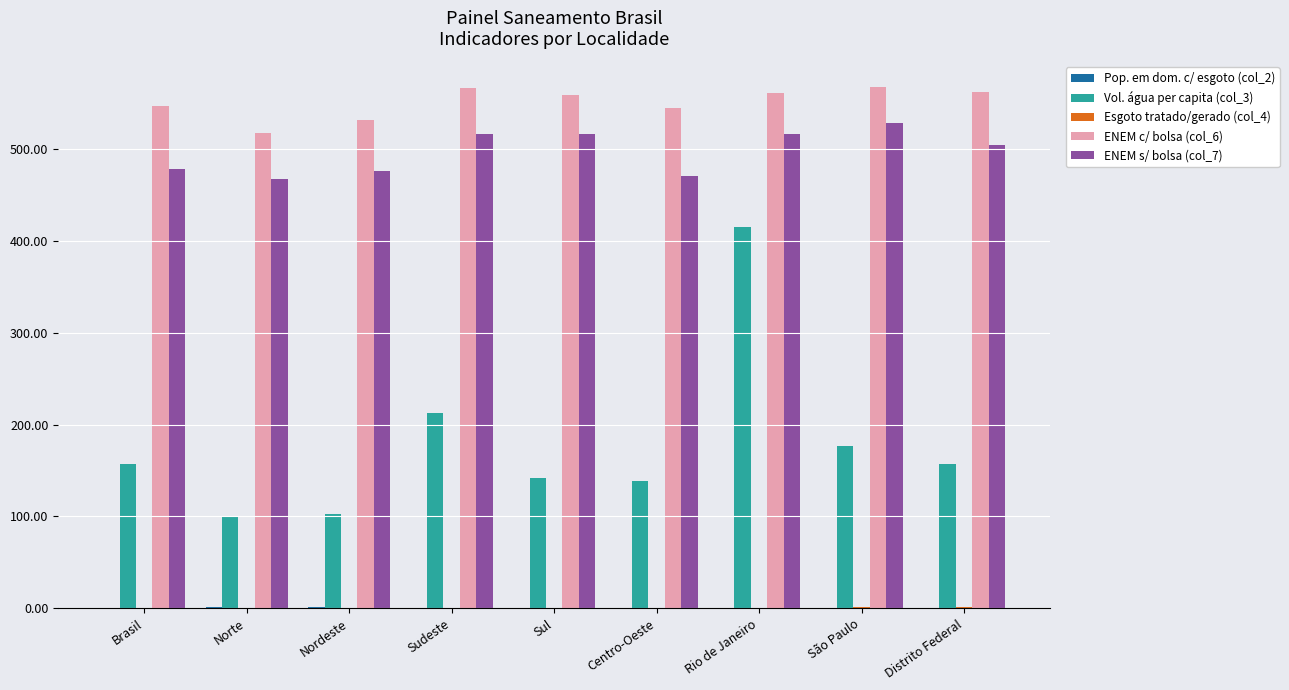

Is it true that ENEM s/ bolsa (col_7) equals 467.5 at Norte?

True